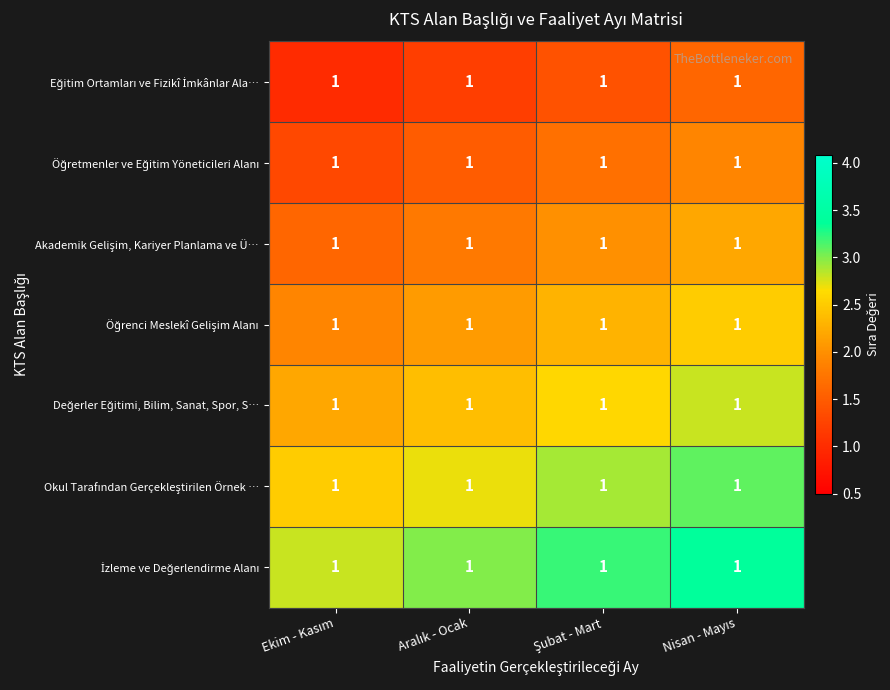

At how many categories does at least one series exceed 2?

4